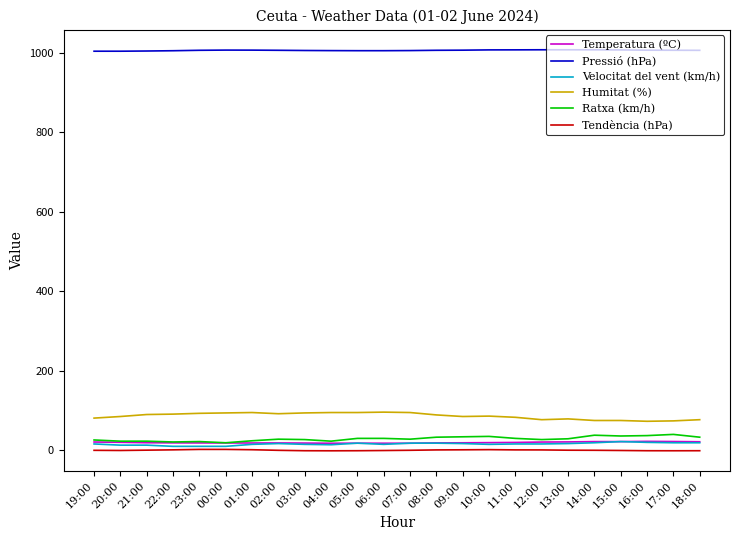

Which series has the largest total across all categories?

Pressió (hPa)